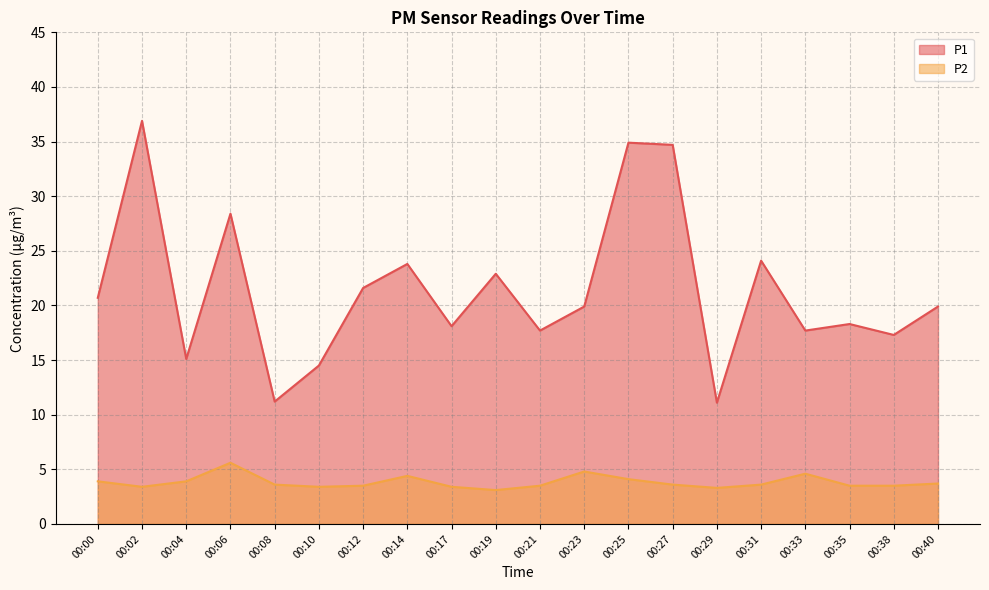

Rank the series by their average value, from lowest to highest.

P2, P1